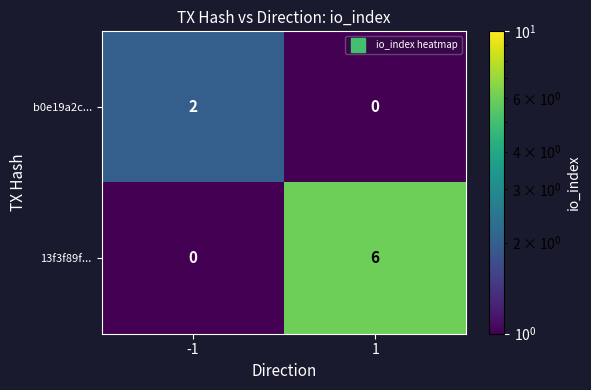

The value of b0e19a2c... at 1 is 1. True or false?

False